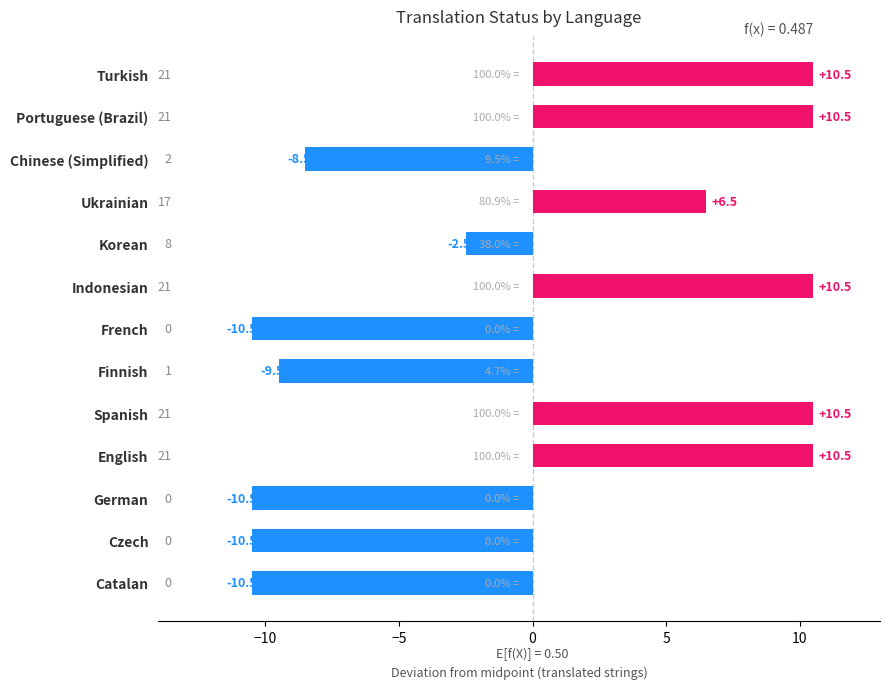

What is the maximum value shown in the chart?

10.5